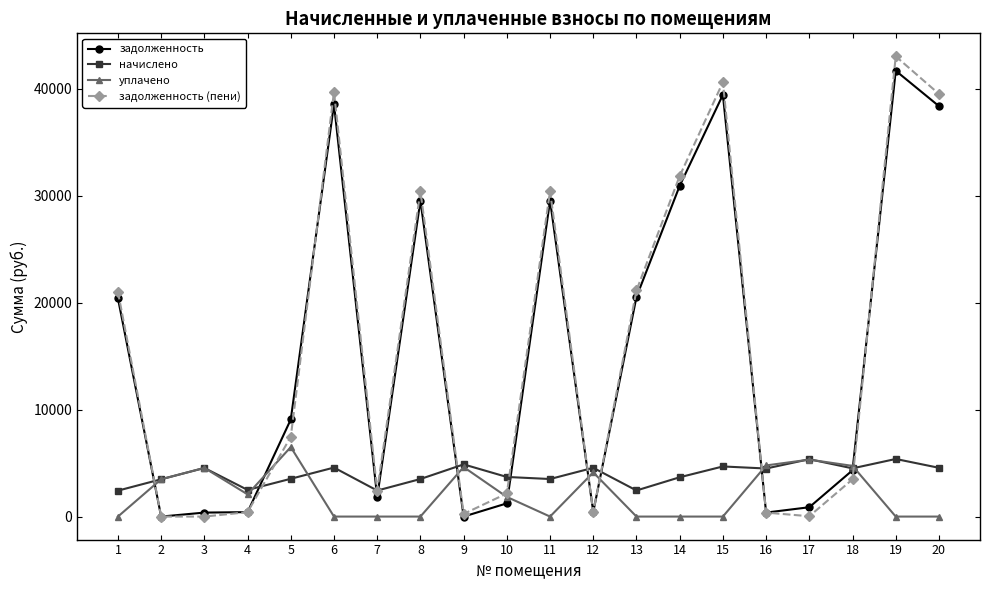

Is the value of начислено at 17 greater than the value of задолженность at 1?

No